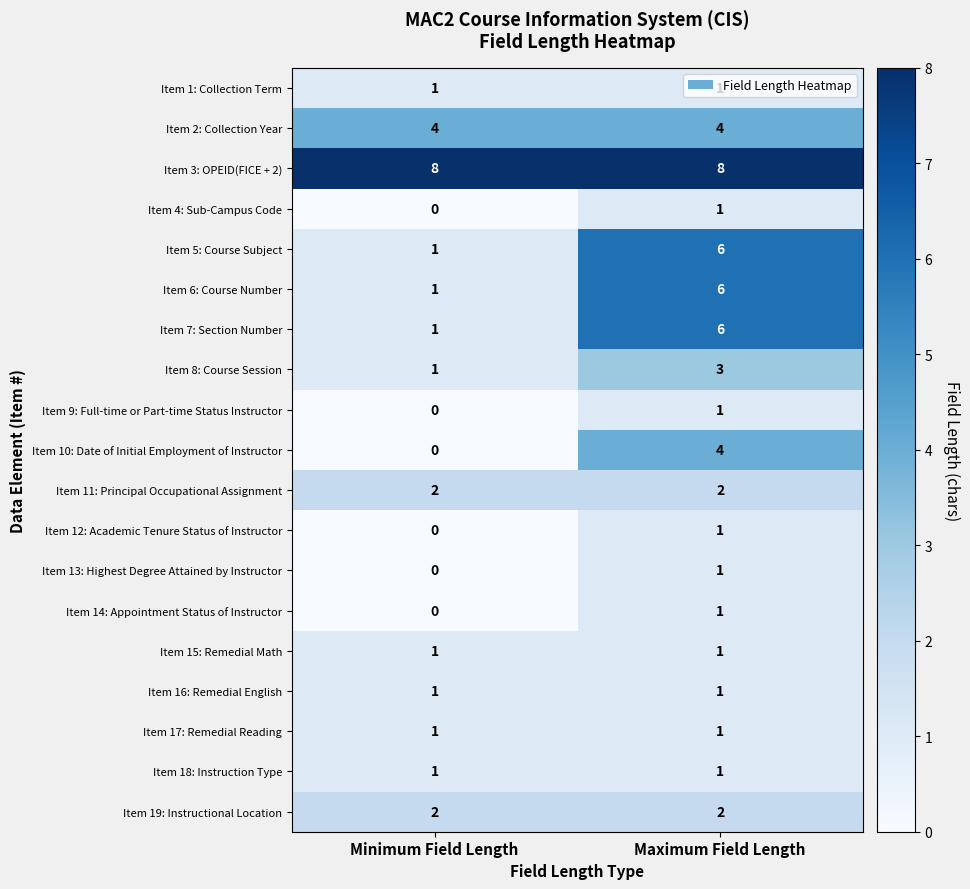

Which series has the largest total across all categories?

Item 3: OPEID(FICE + 2)